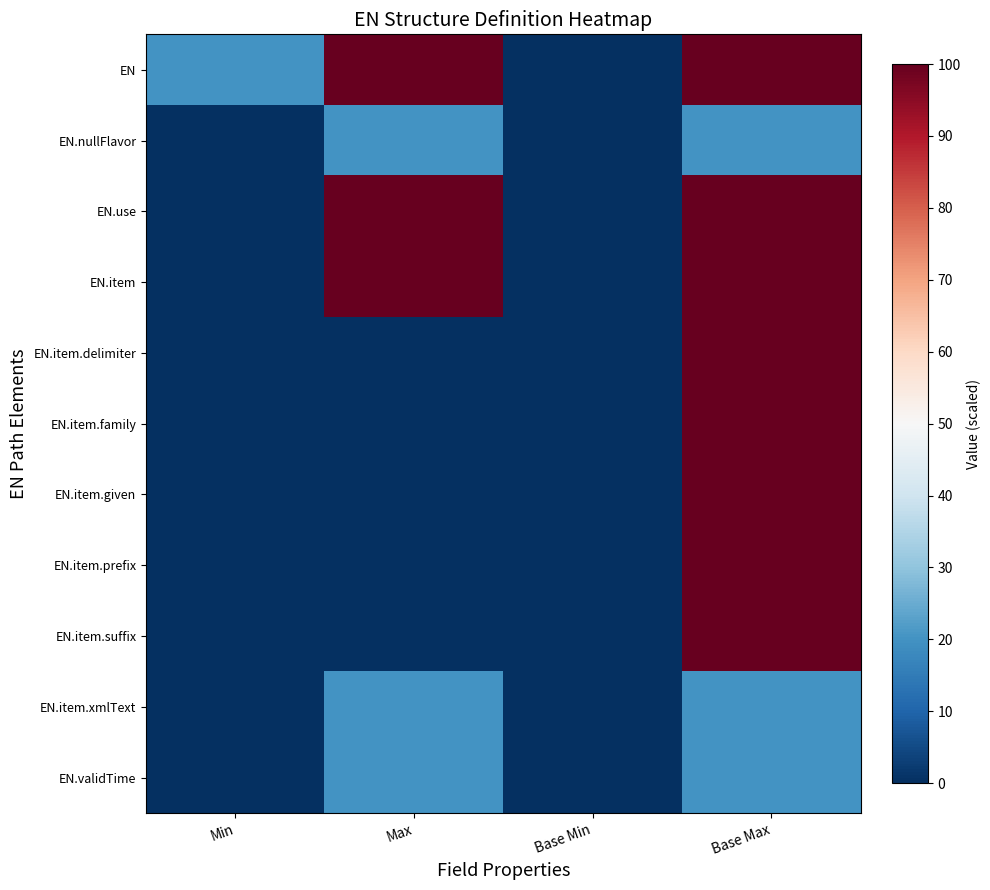

Reading right to left, extract all data points from this chart.

EN: Base Max=100	Base Min=0	Max=100	Min=20
EN.nullFlavor: Base Max=20	Base Min=0	Max=20	Min=0
EN.use: Base Max=100	Base Min=0	Max=100	Min=0
EN.item: Base Max=100	Base Min=0	Max=100	Min=0
EN.item.delimiter: Base Max=100	Base Min=0	Max=0	Min=0
EN.item.family: Base Max=100	Base Min=0	Max=0	Min=0
EN.item.given: Base Max=100	Base Min=0	Max=0	Min=0
EN.item.prefix: Base Max=100	Base Min=0	Max=0	Min=0
EN.item.suffix: Base Max=100	Base Min=0	Max=0	Min=0
EN.item.xmlText: Base Max=20	Base Min=0	Max=20	Min=0
EN.validTime: Base Max=20	Base Min=0	Max=20	Min=0